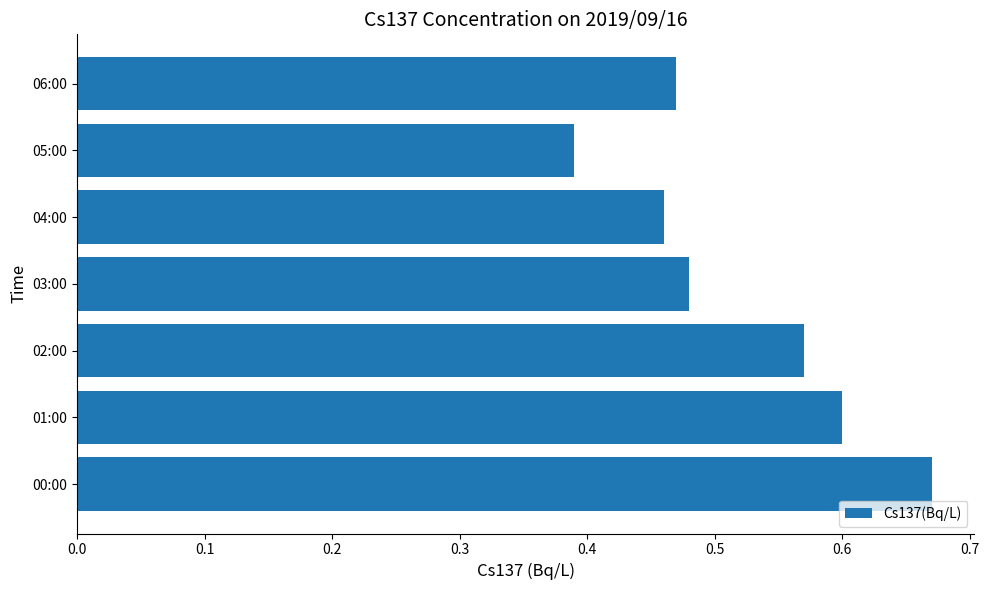

What is the difference between the maximum and minimum values?

0.3